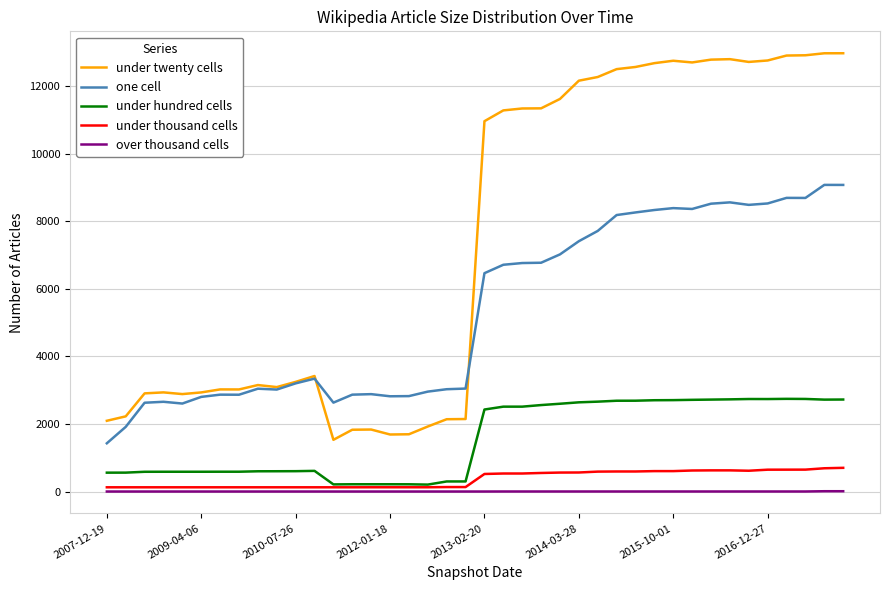

Which series has the largest total across all categories?

under twenty cells